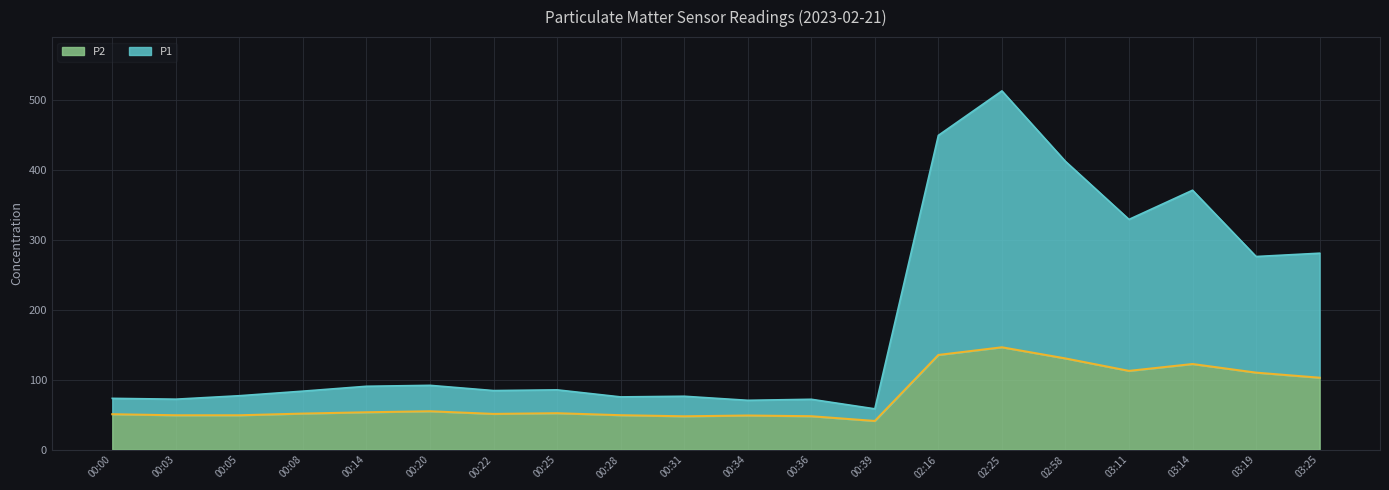

Rank the categories by P1 value from highest to lowest.

02:25, 02:16, 02:58, 03:14, 03:11, 03:25, 03:19, 00:20, 00:14, 00:25, 00:22, 00:08, 00:05, 00:31, 00:28, 00:00, 00:03, 00:36, 00:34, 00:39